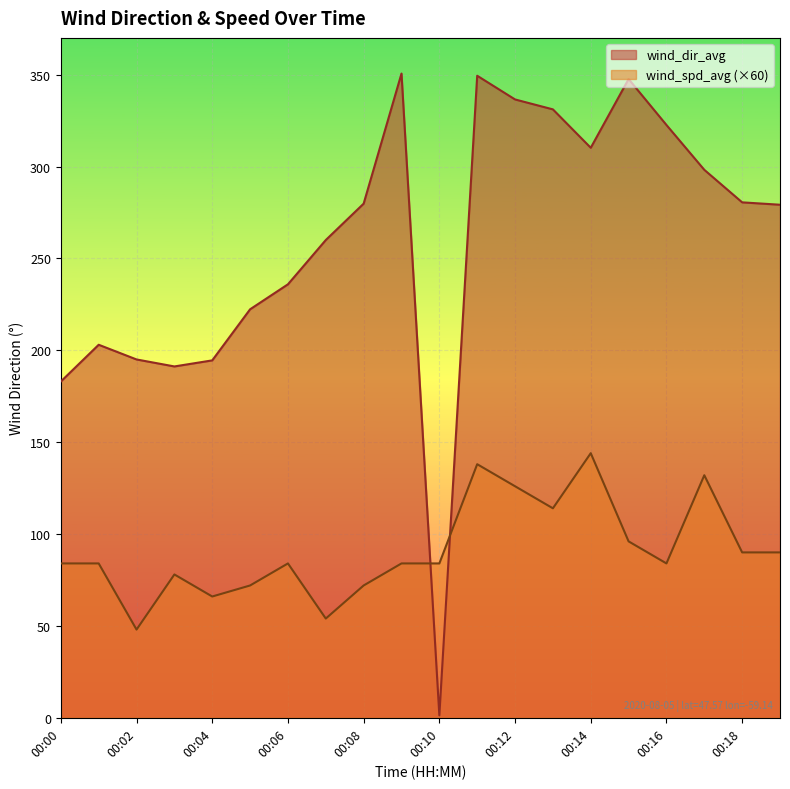

What is the sum of the wind_spd_avg values at 00:01 and 00:03?

162.0